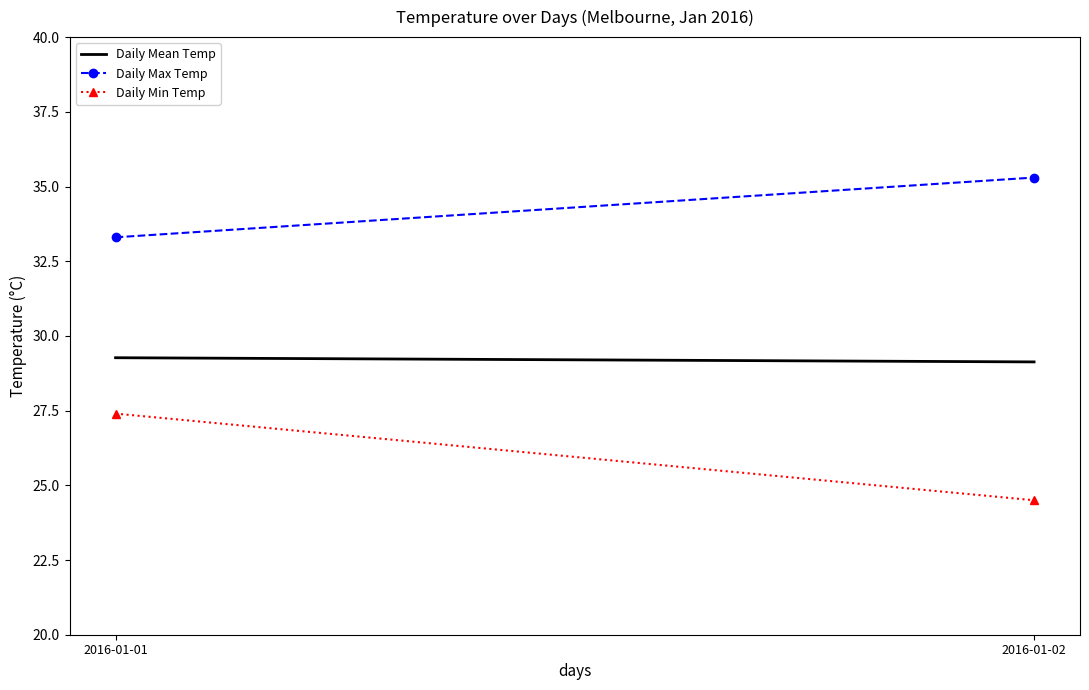

List the series in order of their overall mean, lowest first.

Daily Min Temp, Daily Mean Temp, Daily Max Temp